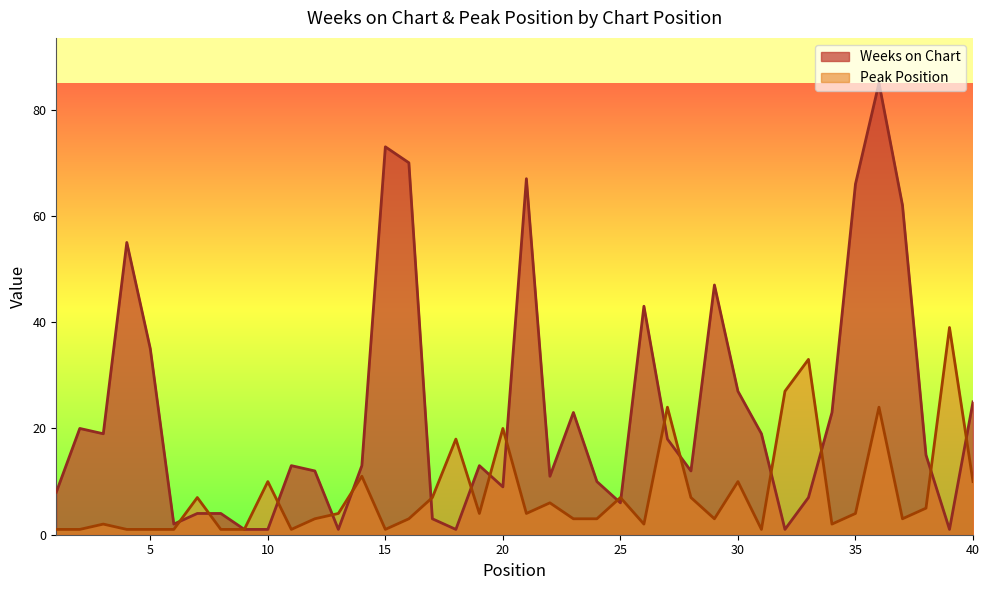

How many lines are shown in the chart?

2